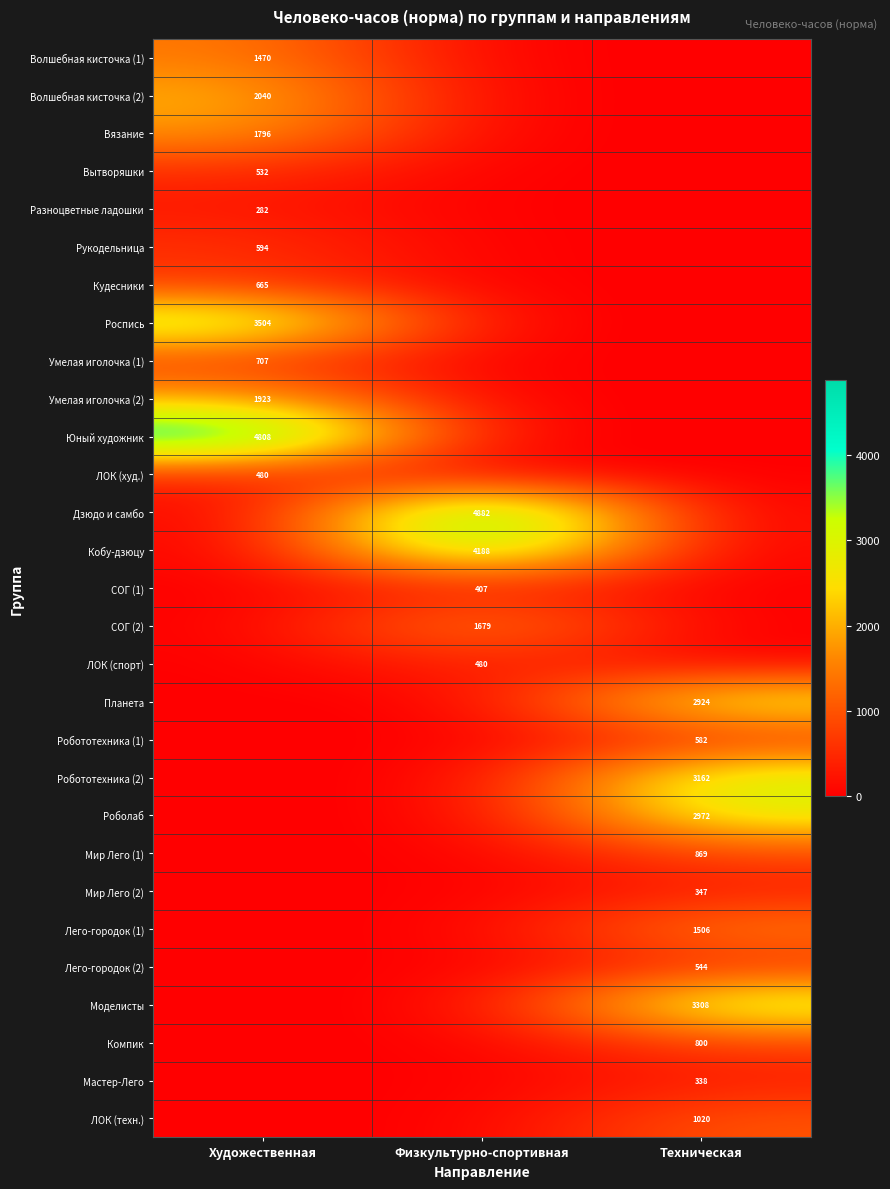

Is it true that Рукодельница equals 340 at Художественная?

False